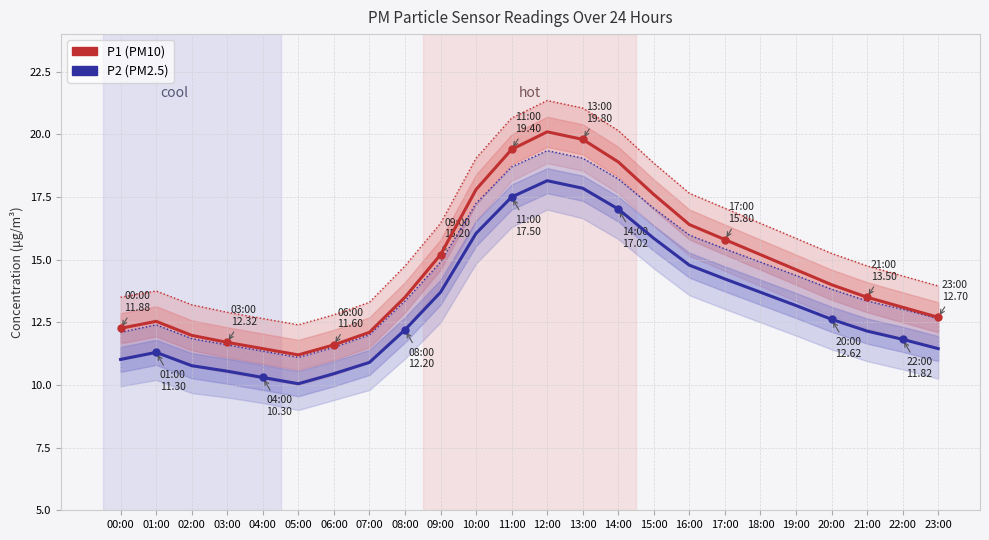

What is the total value across all series at 07:00?

23.0